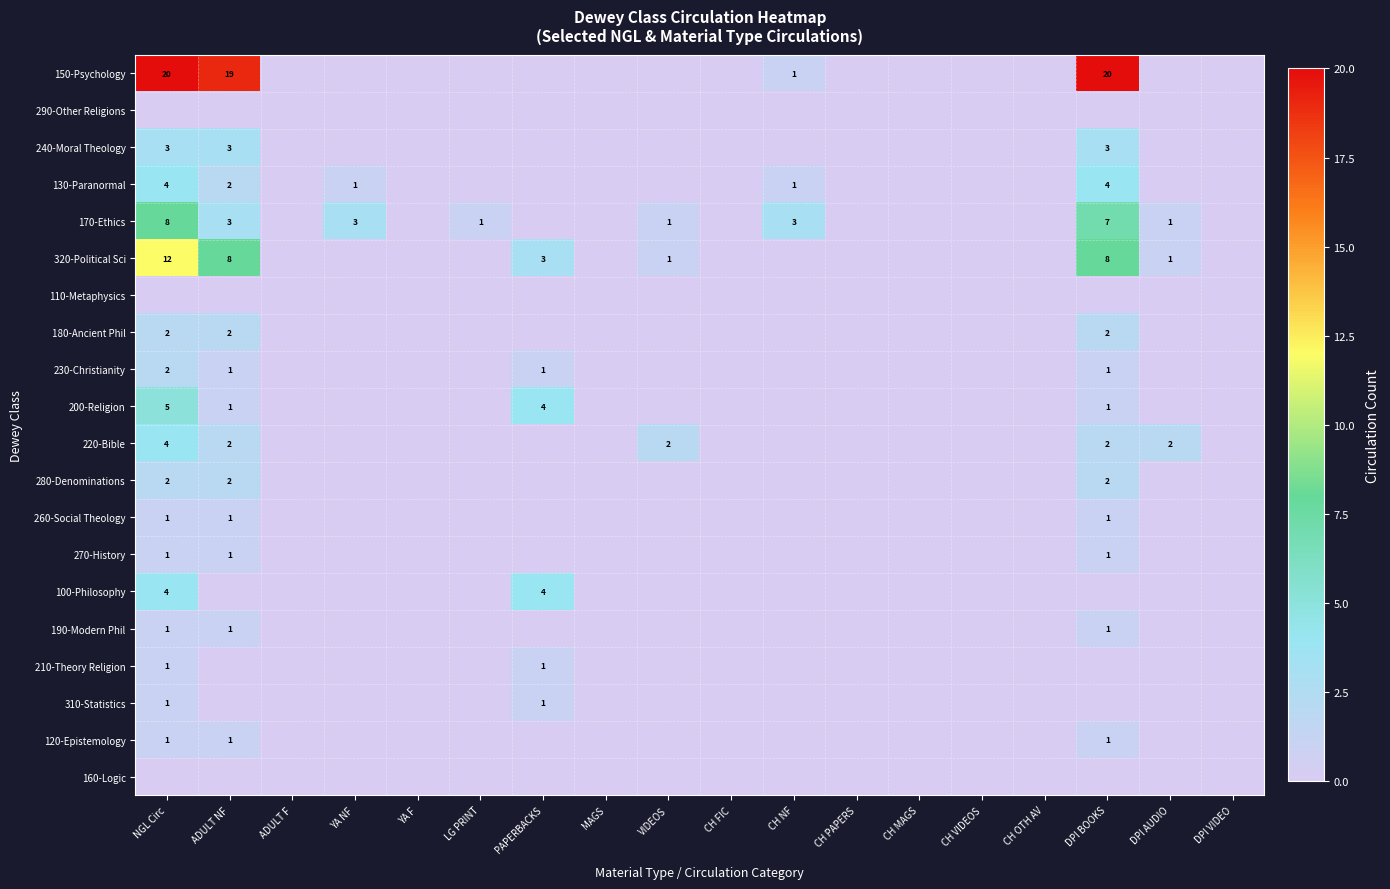

The value of 240-Moral Theology at ADULT NF is 3. True or false?

True